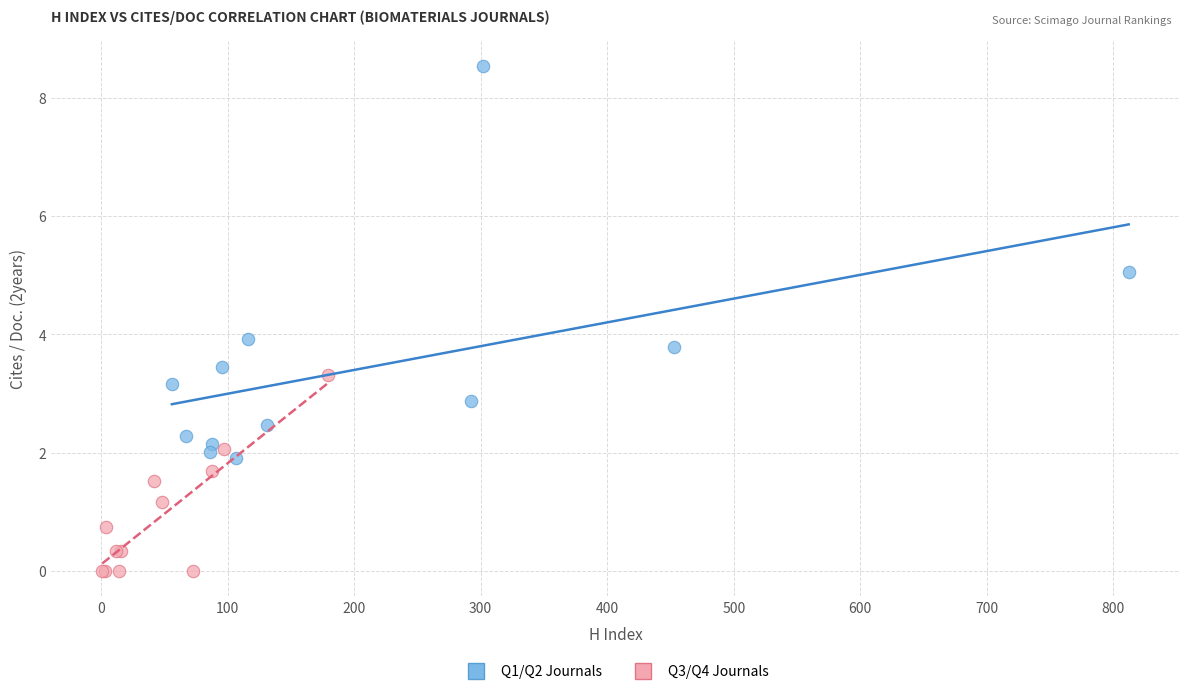

What are all the series names shown in the legend?

Q1/Q2 Journals, Q3/Q4 Journals